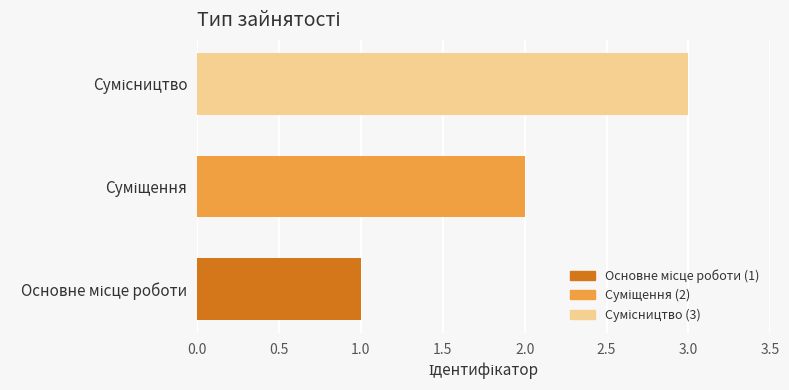

What is the maximum value shown in the chart?

3